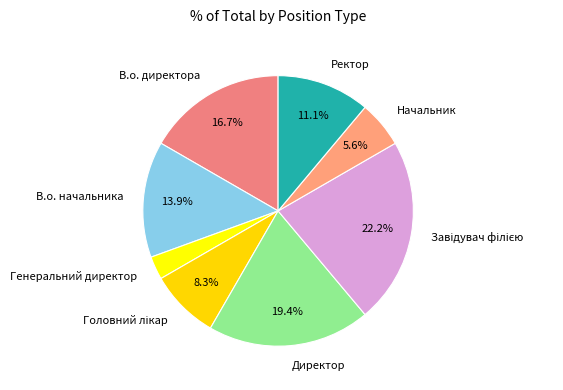

To the nearest percent, what is the average slice percentage?

12%